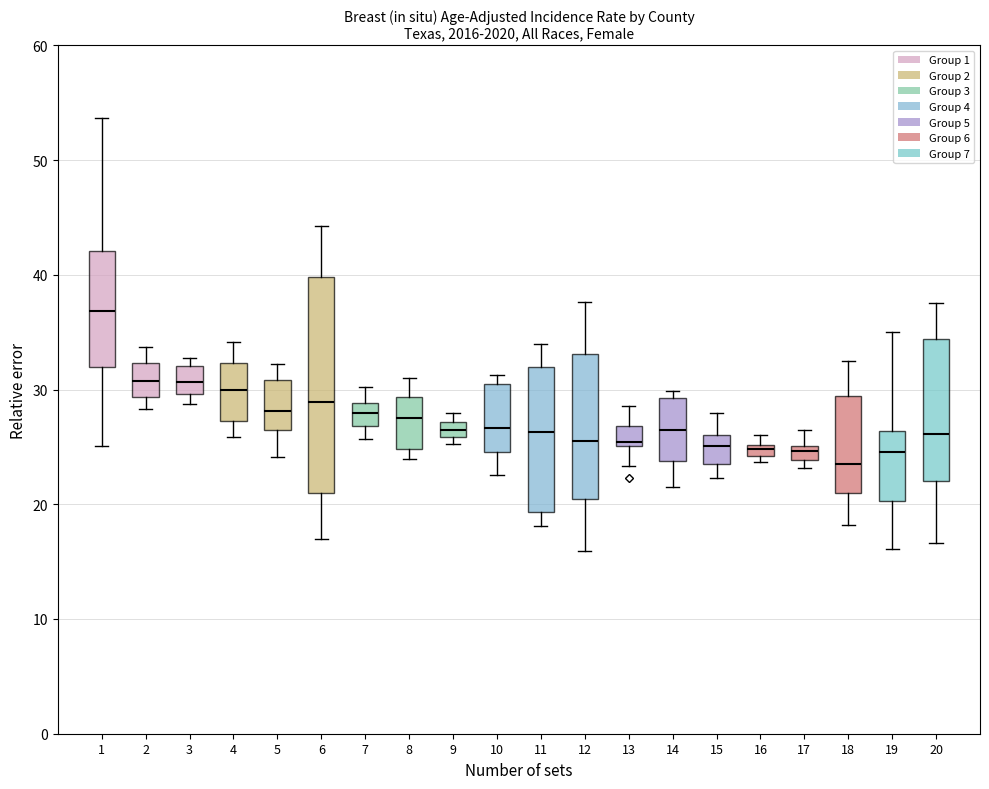

Which box has the lowest median line?

18